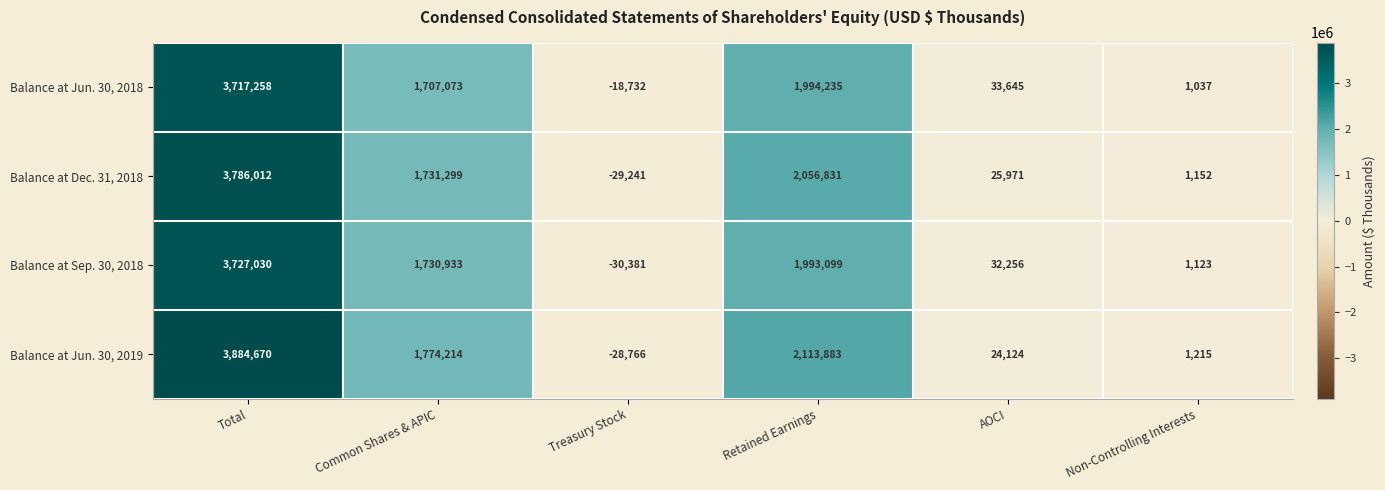

Reading left to right, transcribe all the data shown in this chart.

Balance at Jun. 30, 2018: 3717258	1707073	-18732	1994235	33645	1037
Balance at Dec. 31, 2018: 3786012	1731299	-29241	2056831	25971	1152
Balance at Sep. 30, 2018: 3727030	1730933	-30381	1993099	32256	1123
Balance at Jun. 30, 2019: 3884670	1774214	-28766	2113883	24124	1215